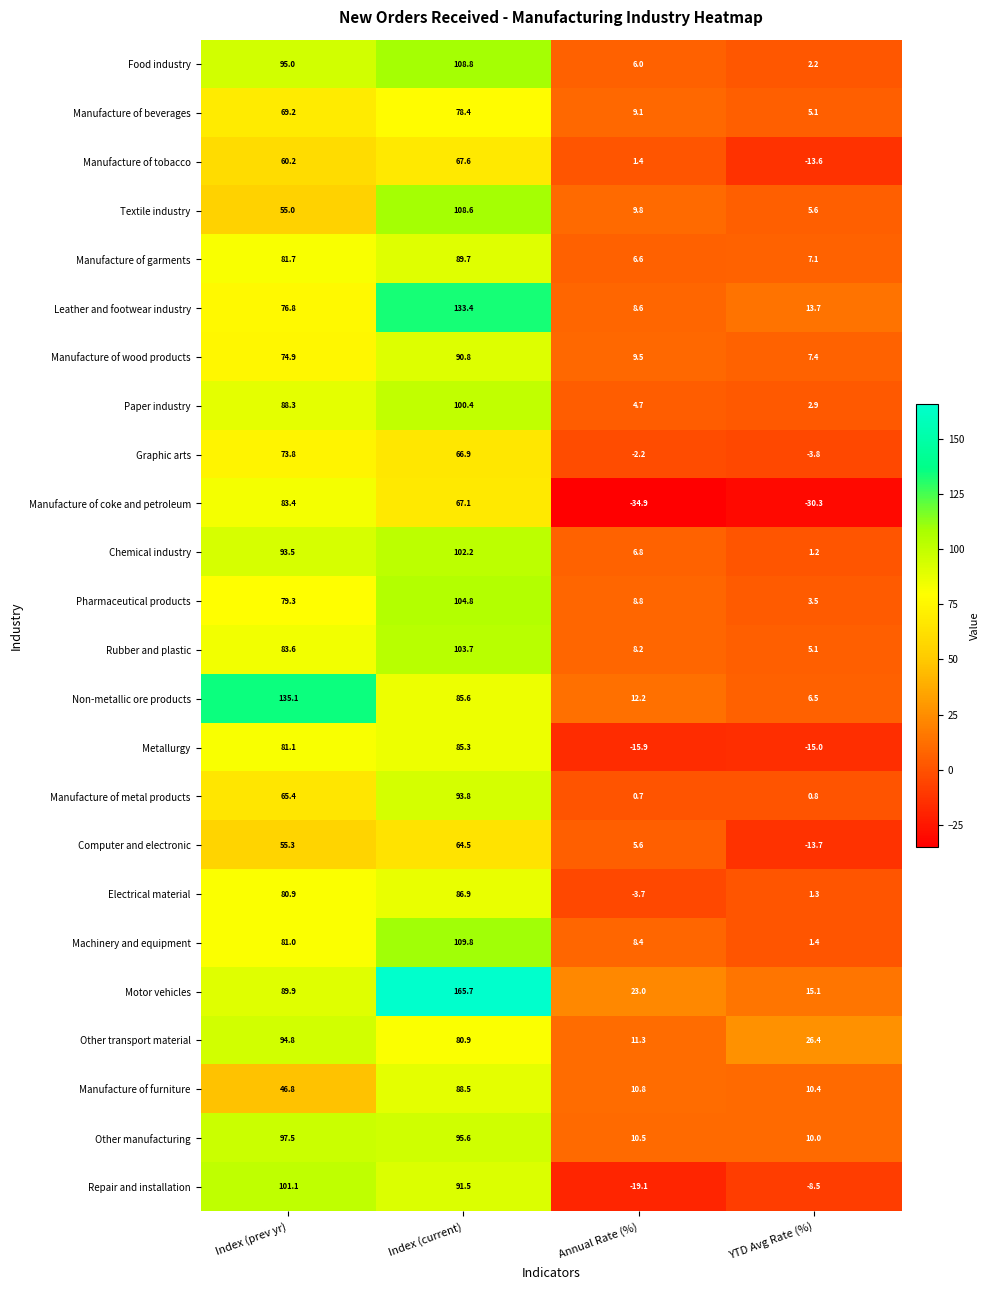

What is the smallest value displayed?

-34.9